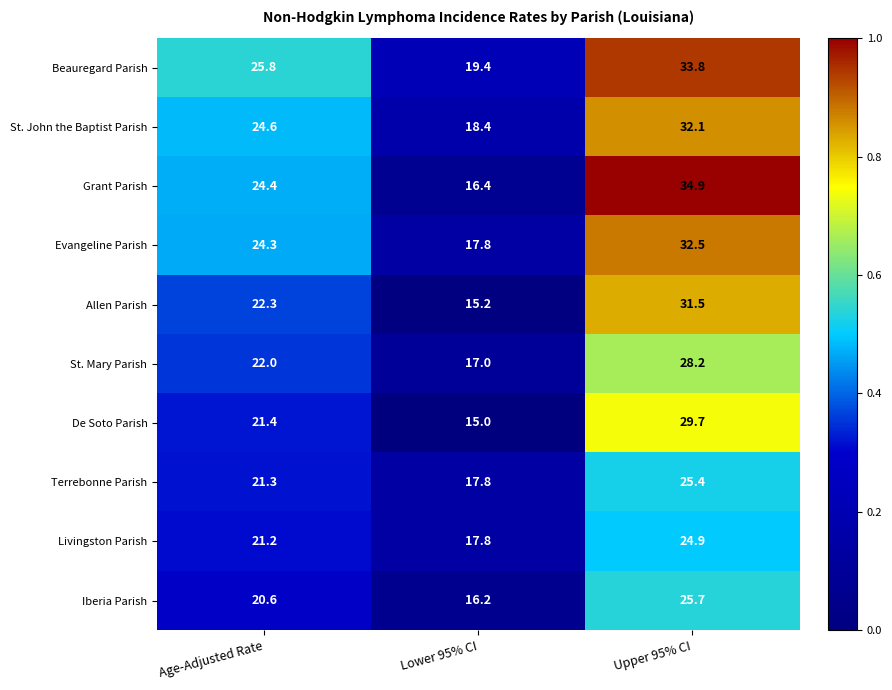

How many distinct data groups are displayed?

10